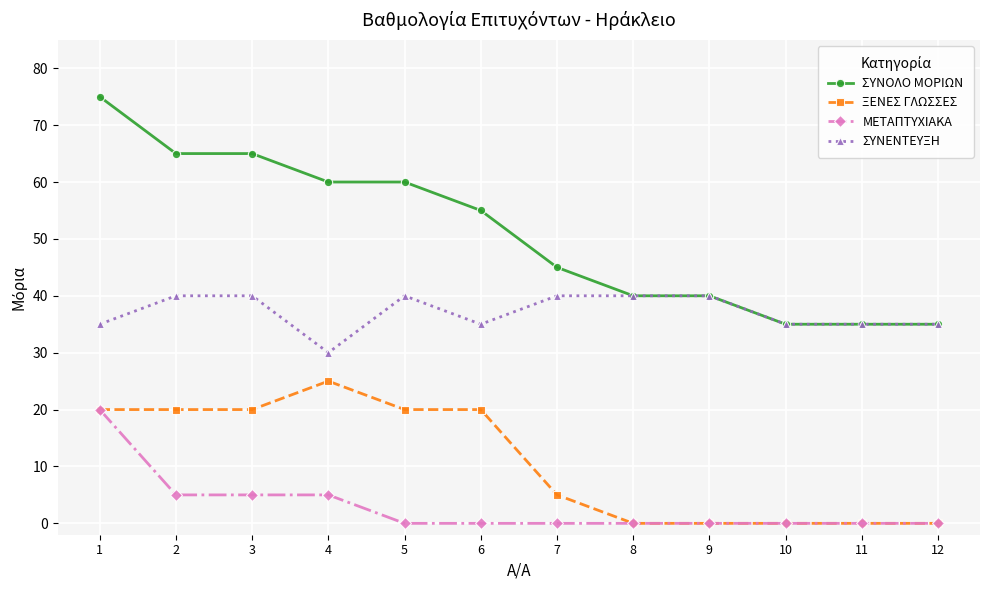

What is the spread (max minus min) of values at 2?

60